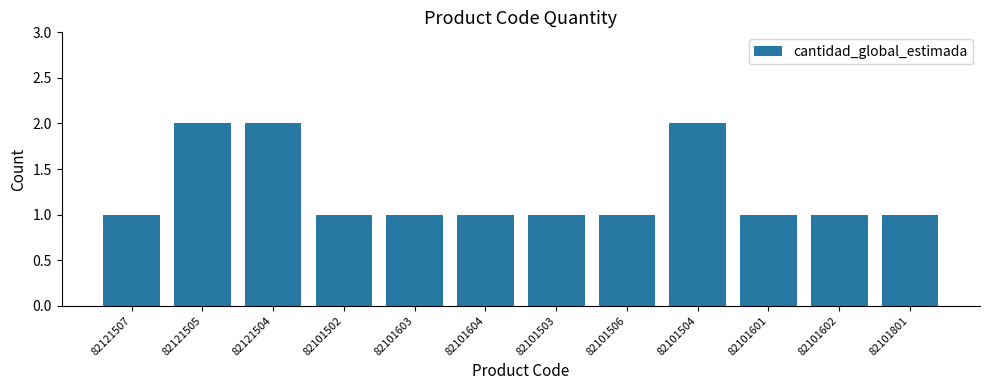

The chart shows a value of 2 at 82101503. True or false?

False